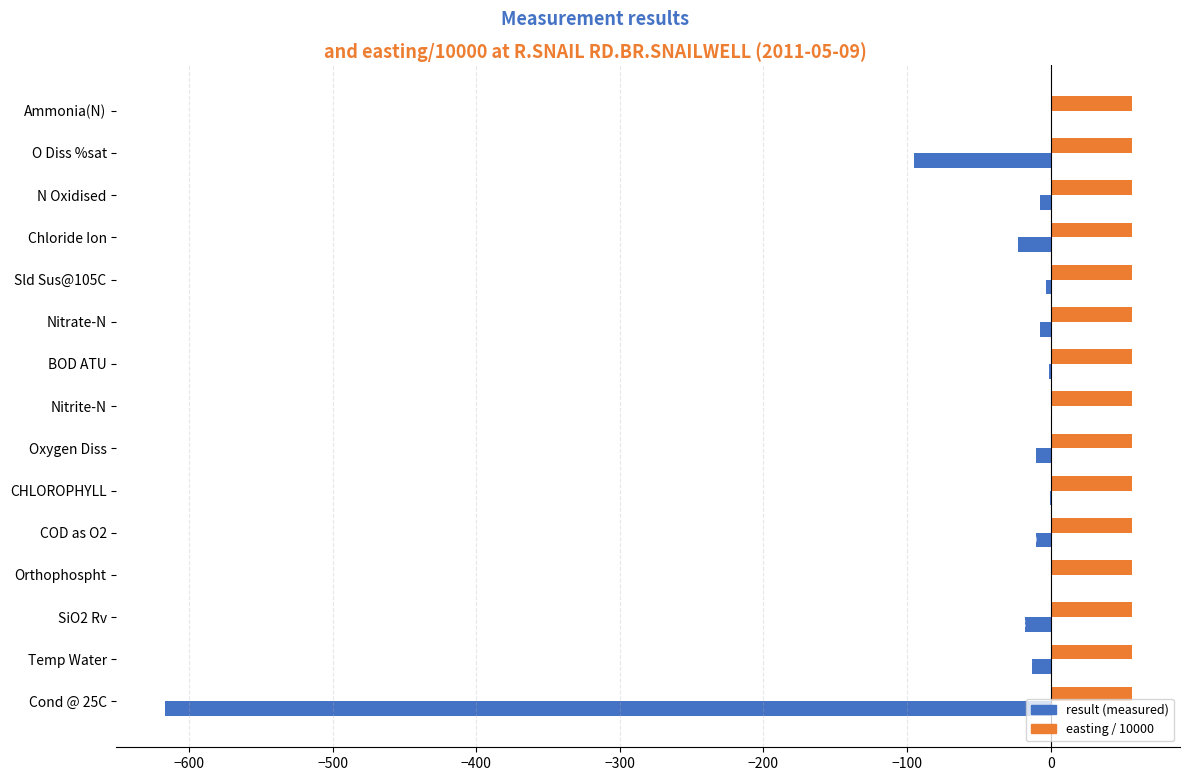

What is the sum of all easting / 10000 values?

845.9